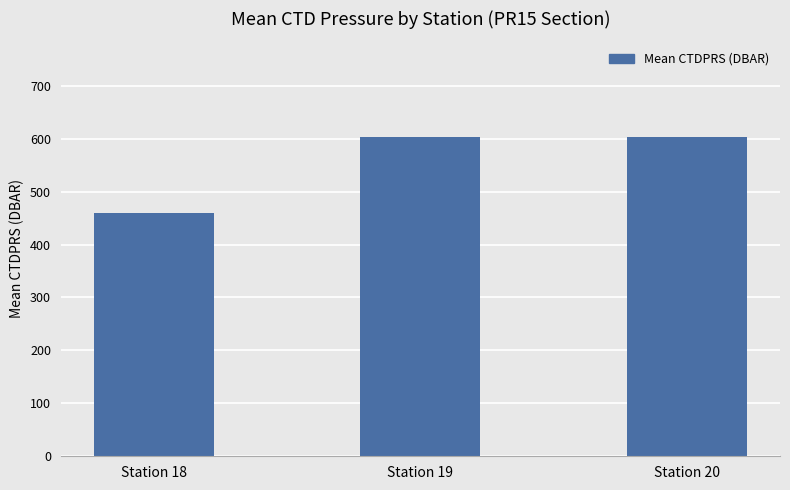

How many bars are there in total?

3